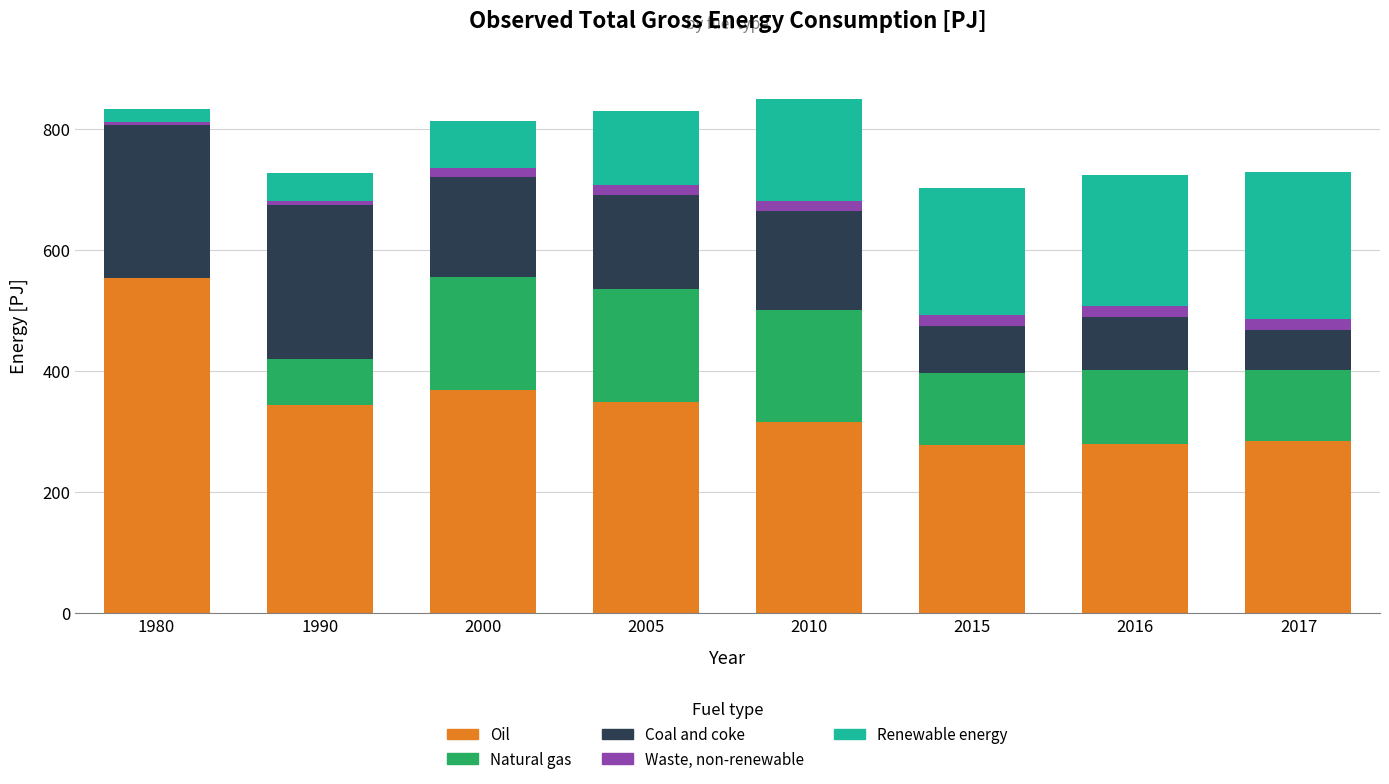

Is it true that Oil equals 590.6 at 2000?

False